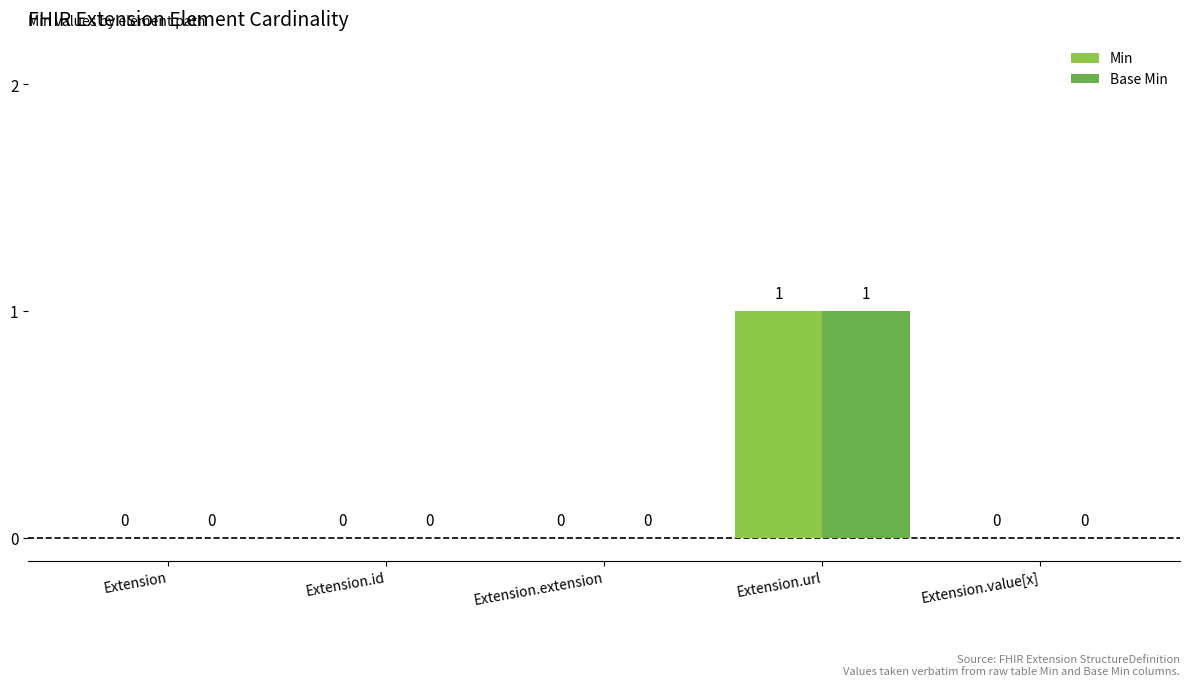

How many groups of bars are there?

5